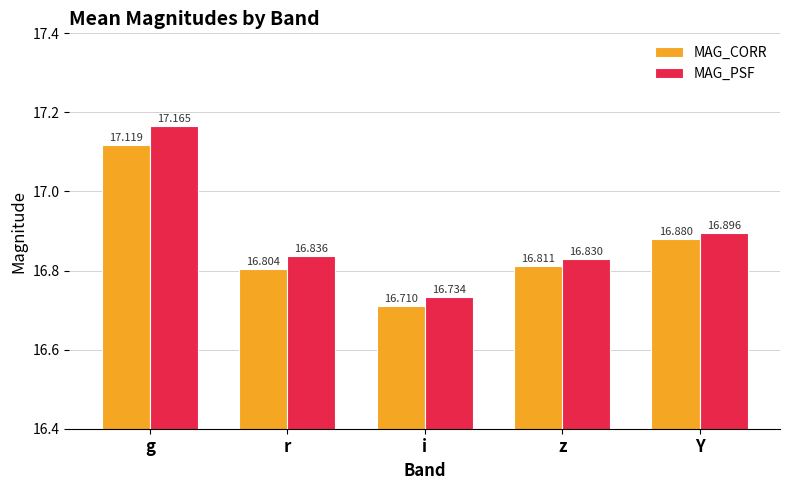

At how many categories does at least one series exceed 16?

5